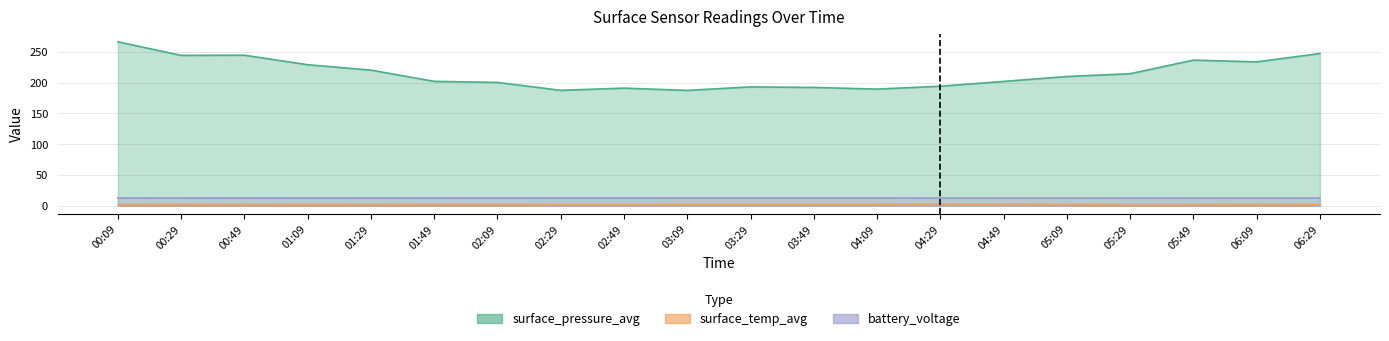

Which series has the widest spread of values?

surface_pressure_avg